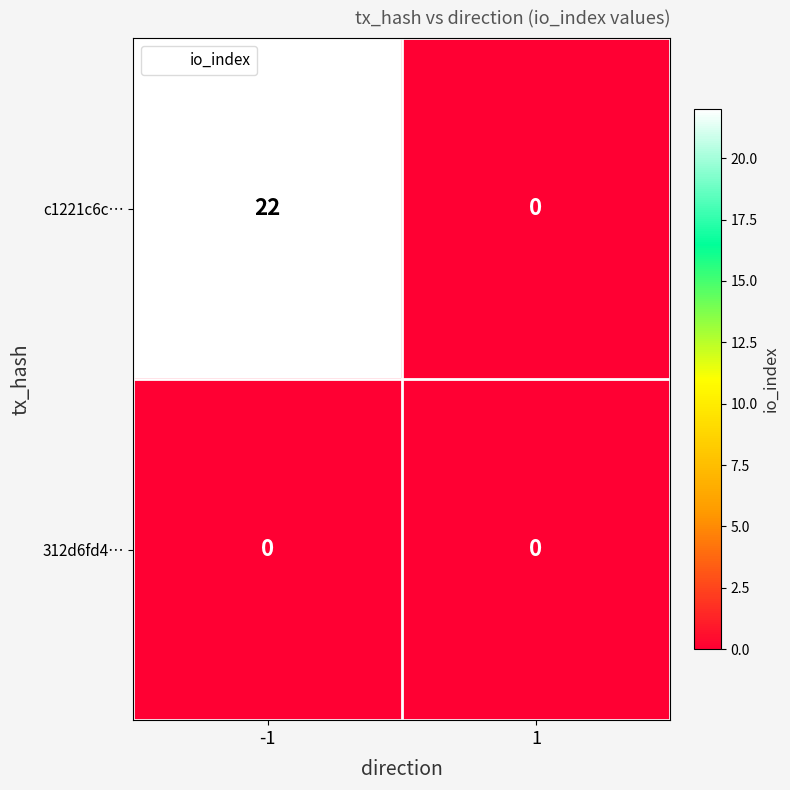

Which series changed the most between -1 and 1?

c1221c6c…